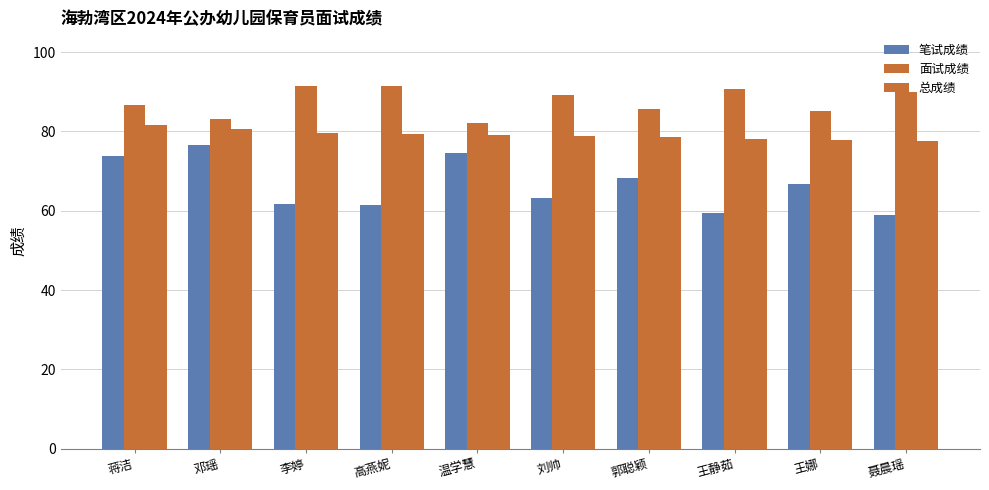

At 蒋洁, list the series in order from largest to smallest.

面试成绩, 总成绩, 笔试成绩